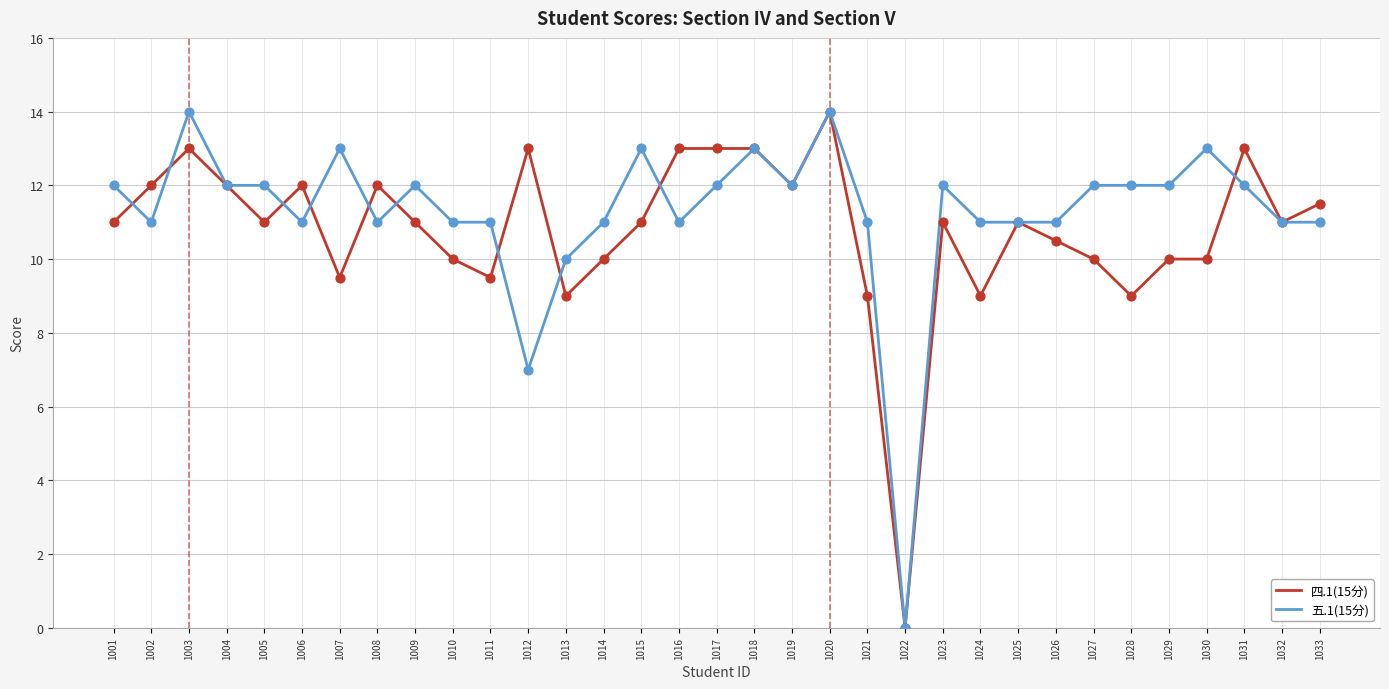

What is the difference between the highest and lowest values at 1033?

0.5